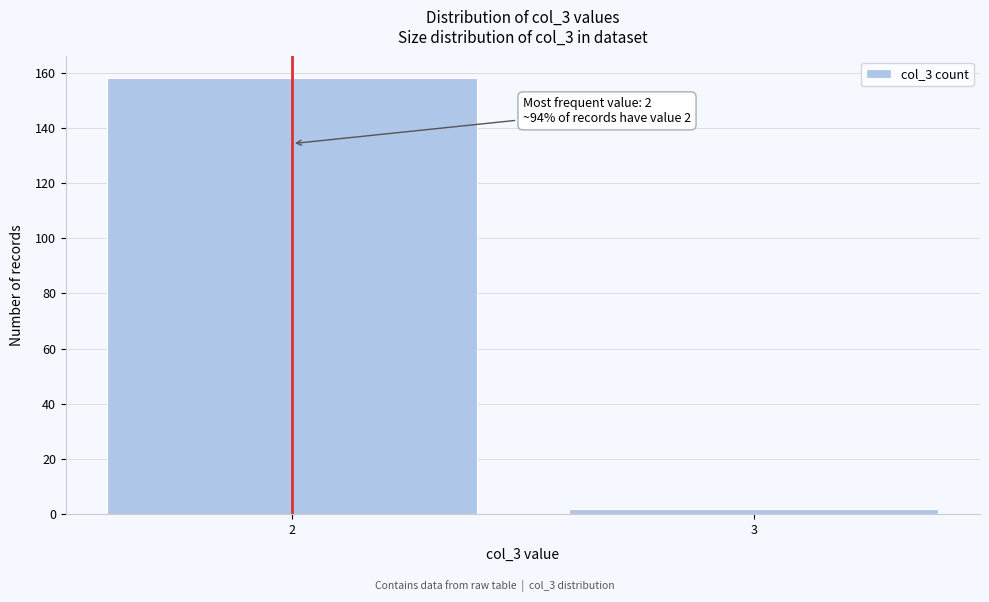

Reading left to right, what are all the values shown in this chart?

158	2